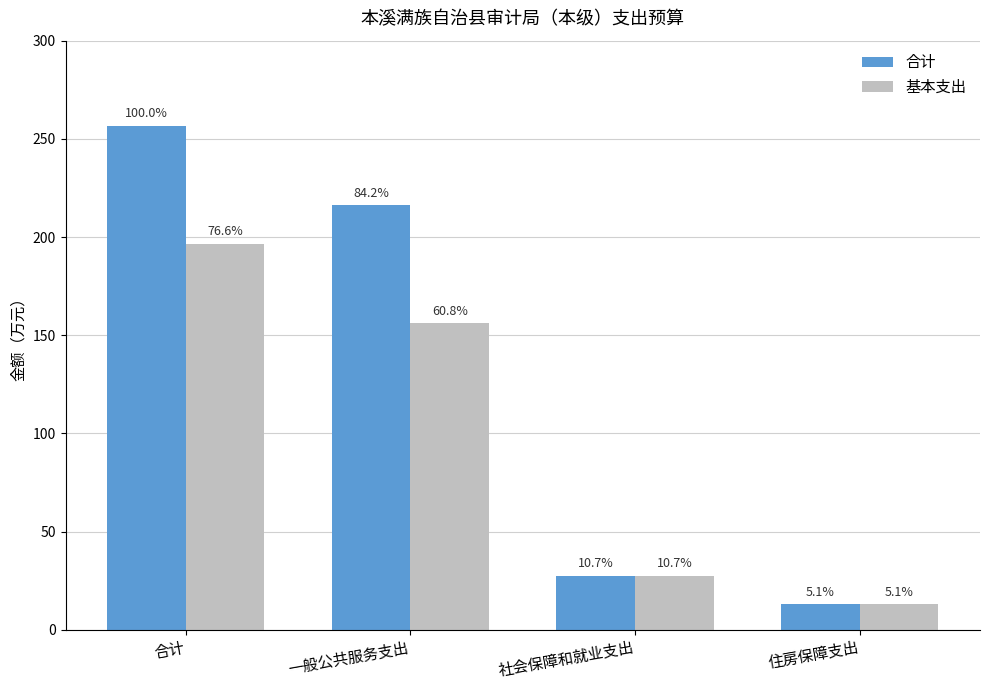

What are all the series names shown in the legend?

合计, 基本支出